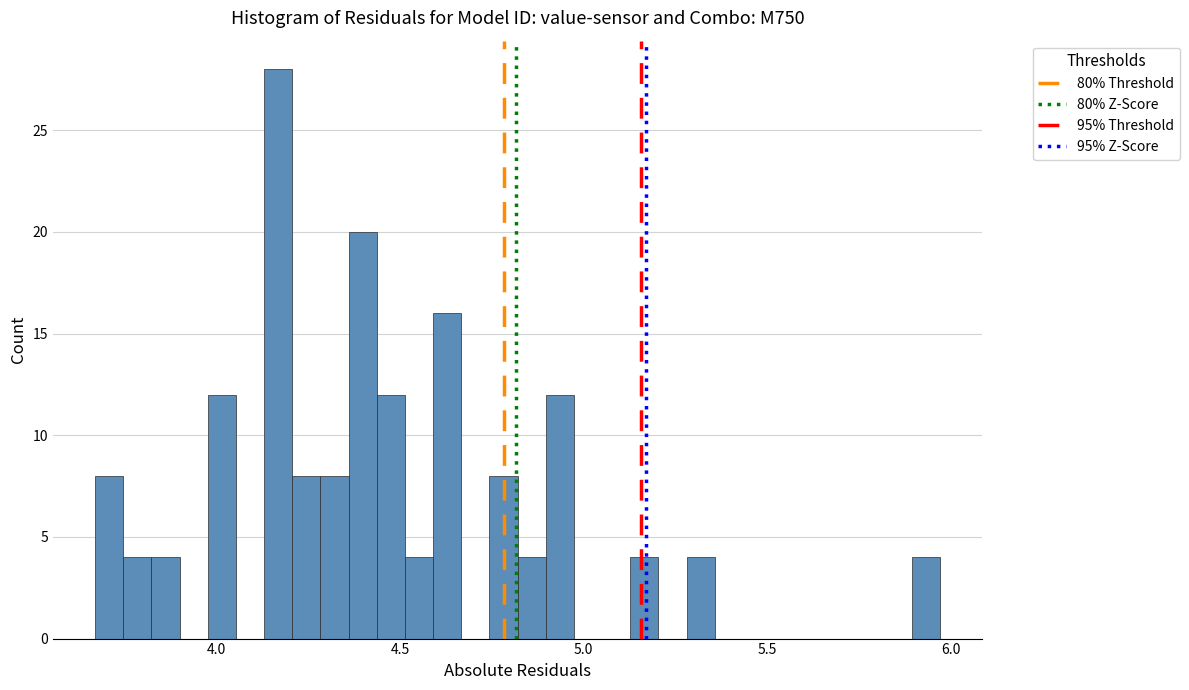

Read against the x-axis, roughly where is the centre of the tallest bar?

4.15